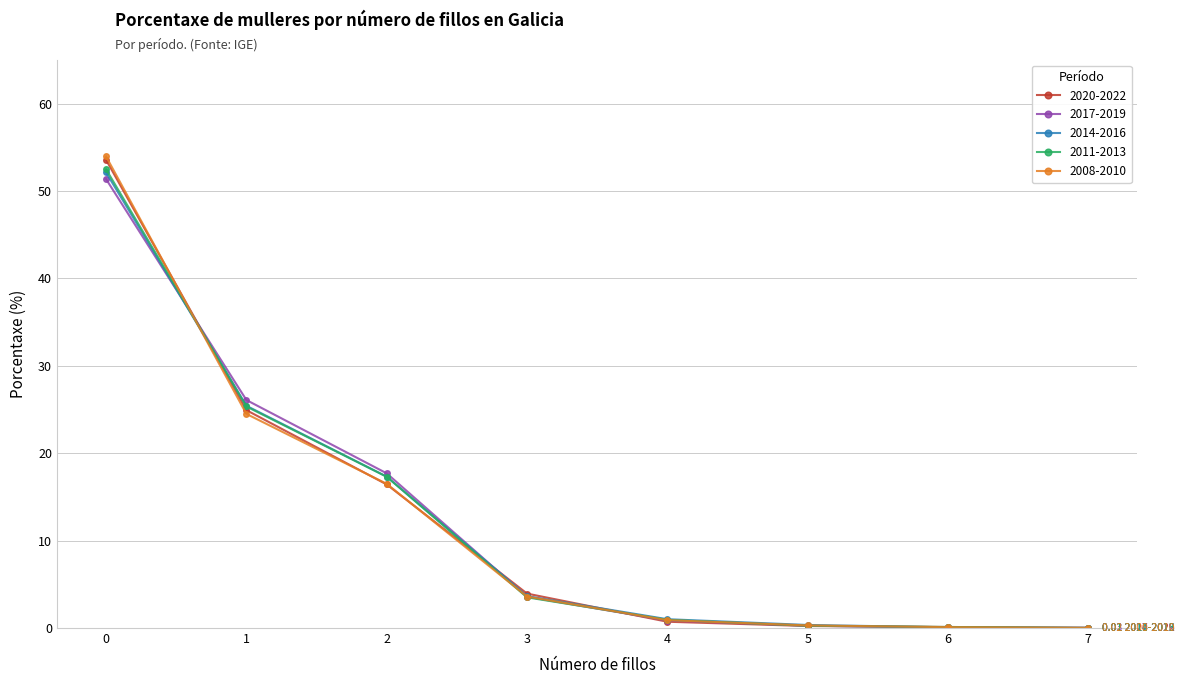

True or false: 2008-2010 has more than 2 interior local peaks.

False